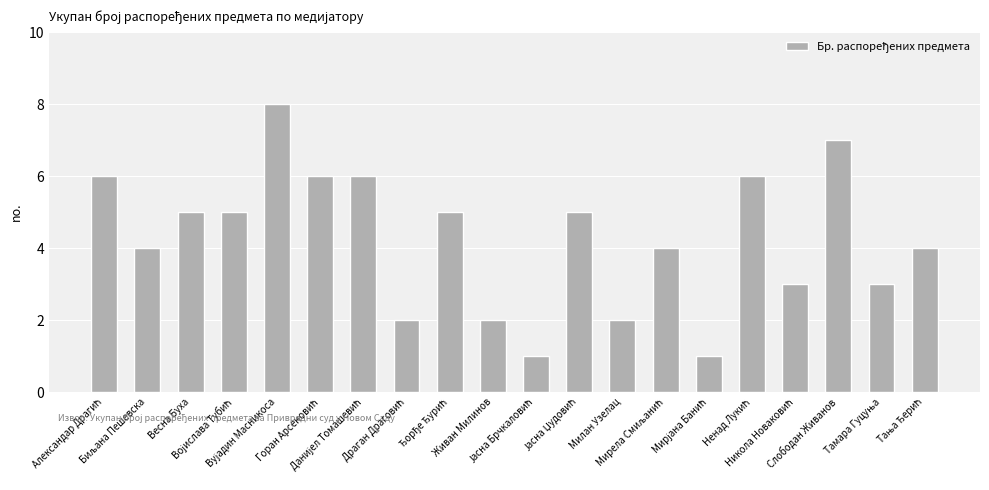

What is the greatest value displayed?

8